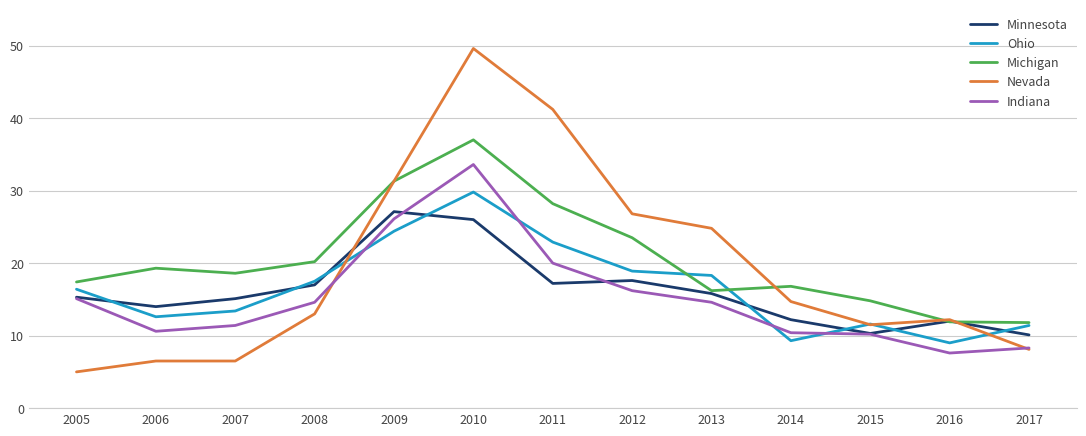

Which category has the highest value in the Minnesota series?

2009